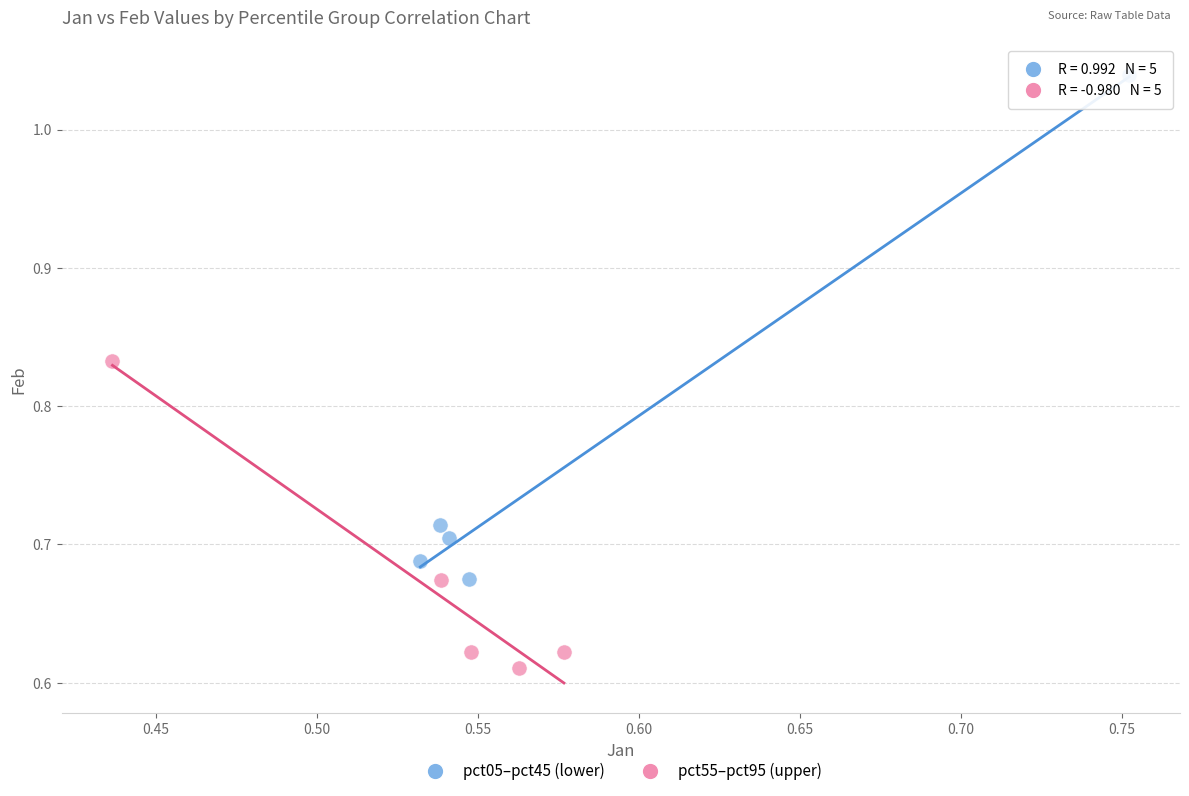

Which series reaches the maximum Y coordinate?

pct05–pct45 (lower)